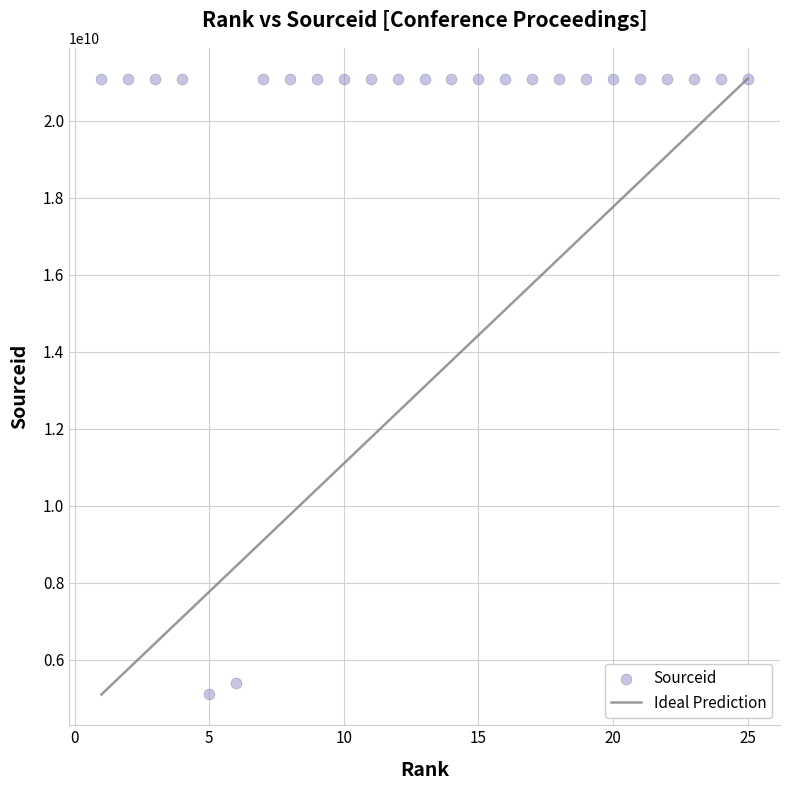

What Y value in the scatter plot is closest to 13100483654?

5400152619